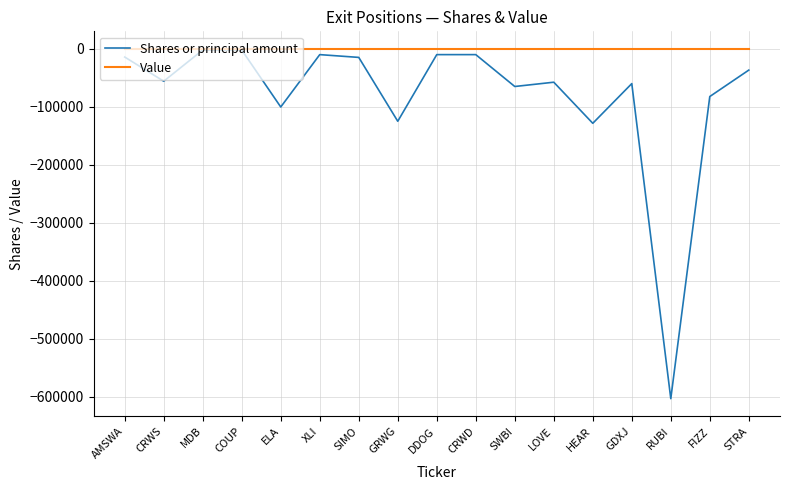

Is this an area chart (filled region under the line)?

No